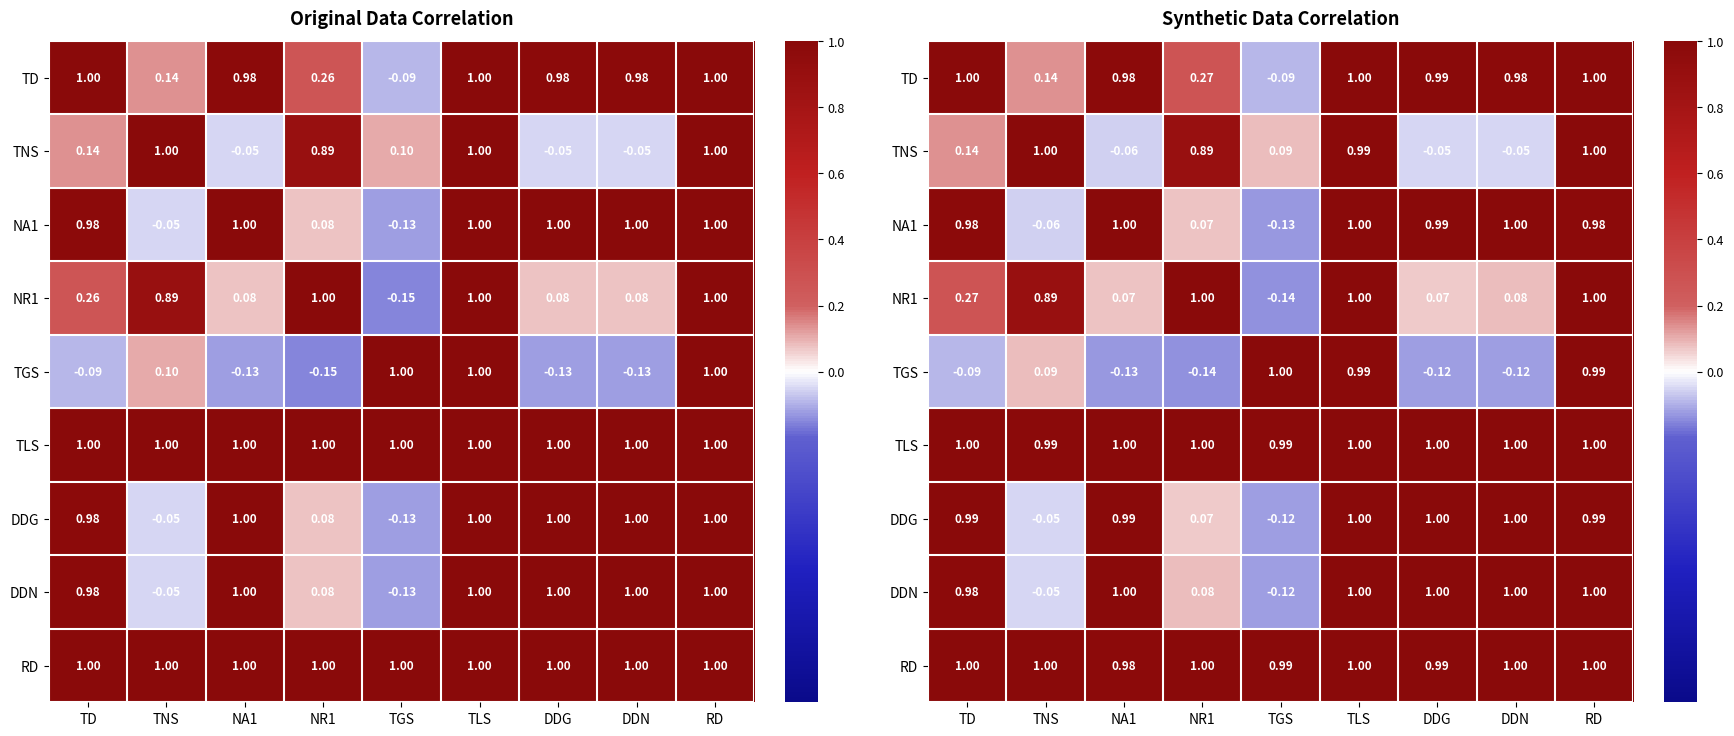

How many values in the TGS series are below 0?

5